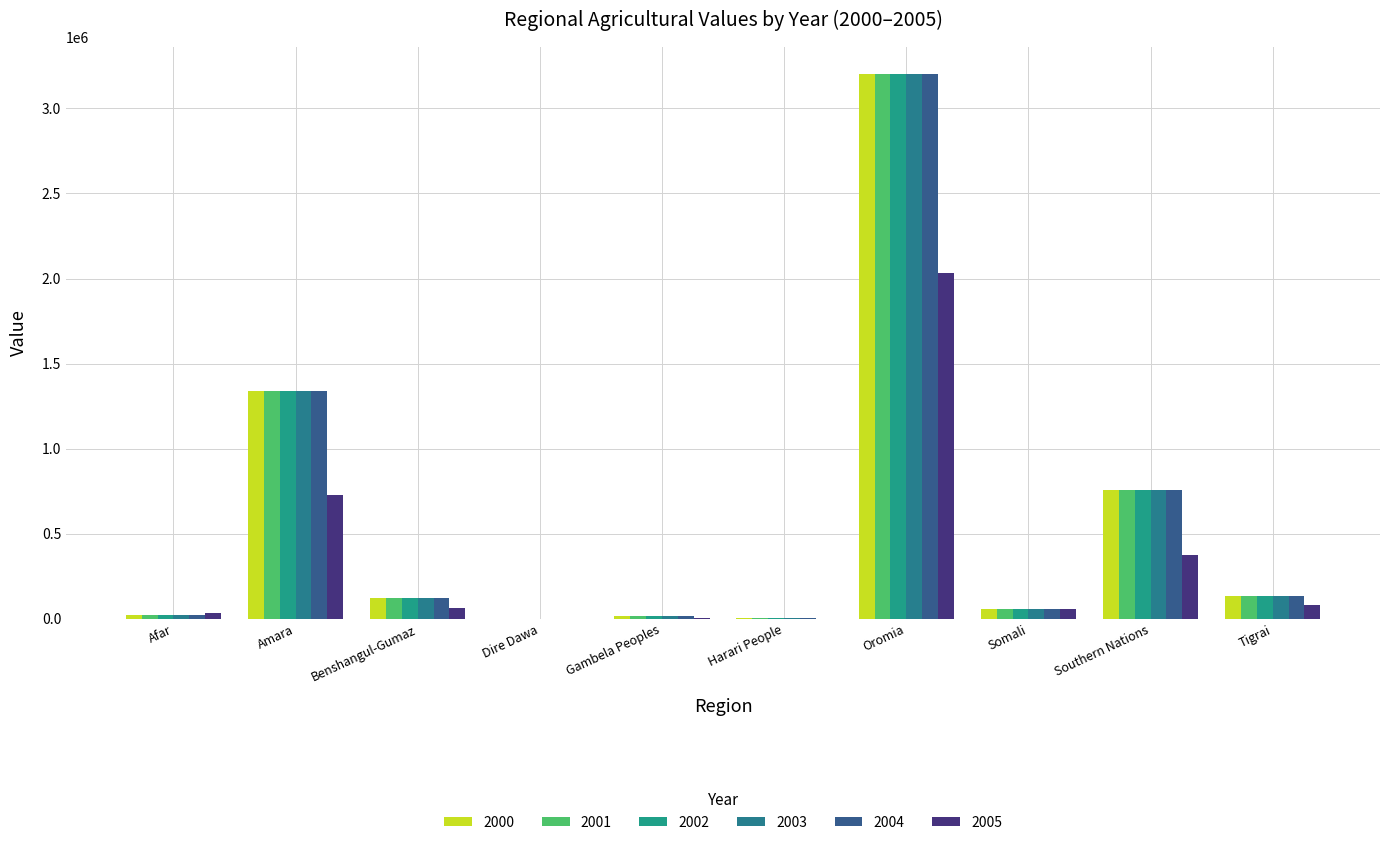

List the series in order of their peak value, lowest first.

2005, 2000, 2001, 2002, 2003, 2004